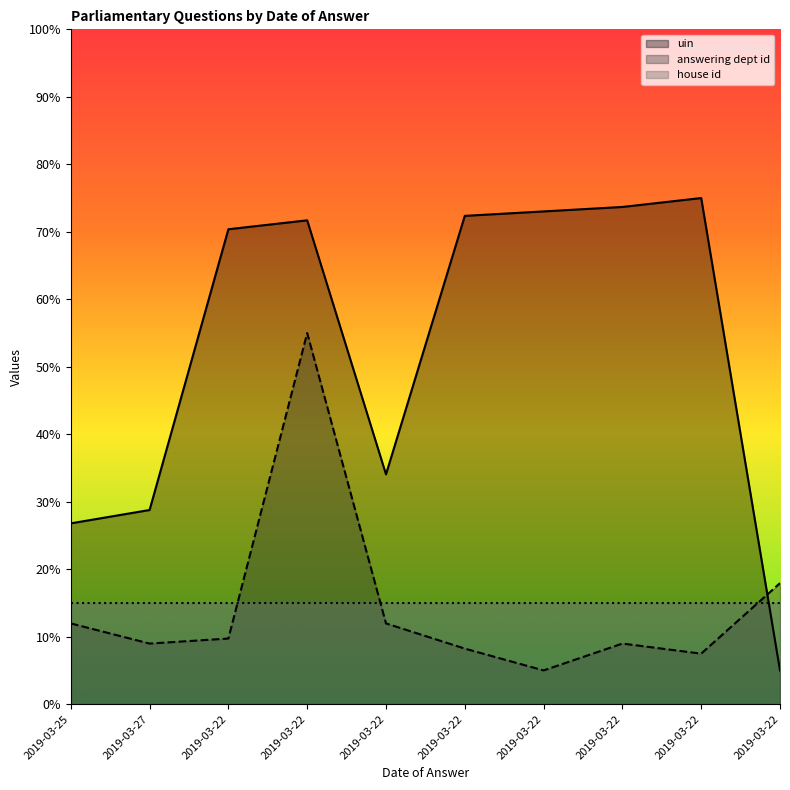

The value of answering dept id at 2019-03-22 is 0.2. True or false?

True